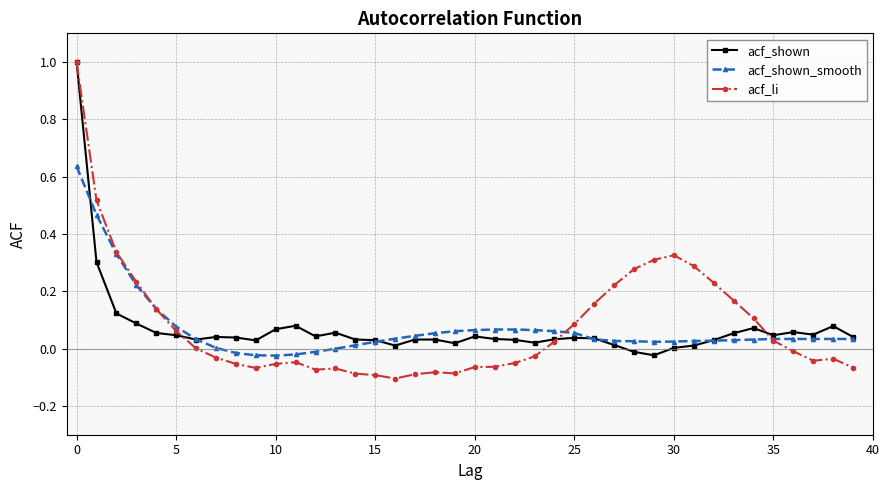

What is the greatest value displayed?

1.0